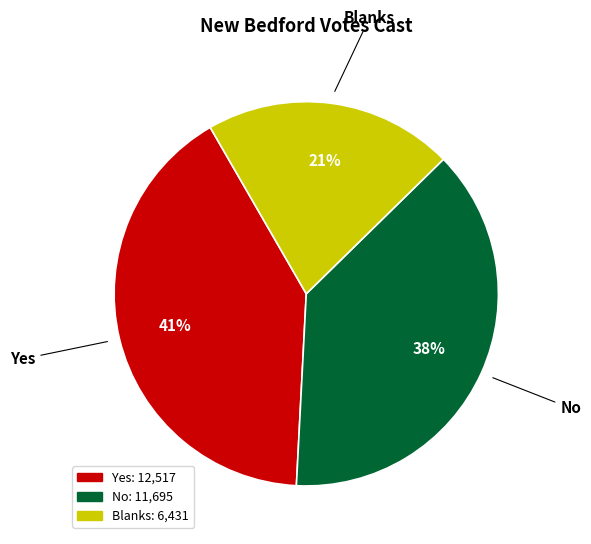

Count the number of slices in the pie.

3